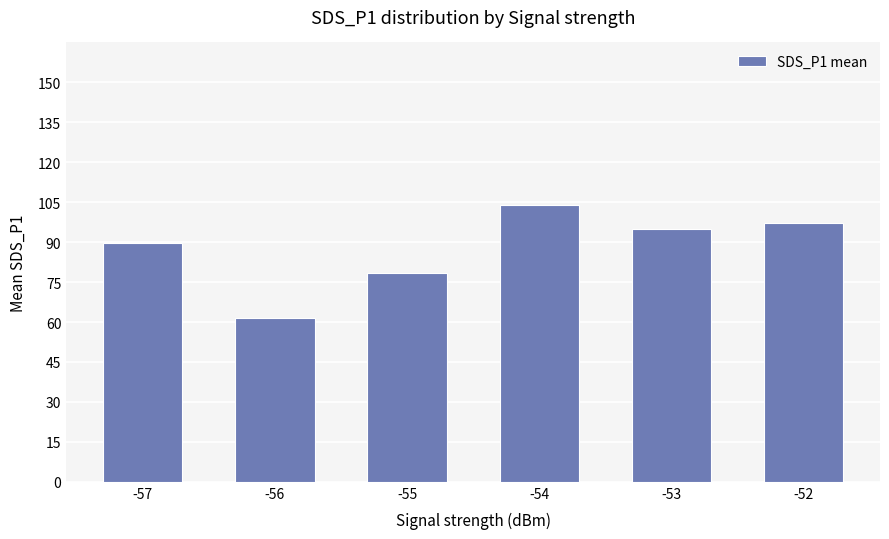

Rank the categories by value from lowest to highest.

-56, -55, -57, -53, -52, -54